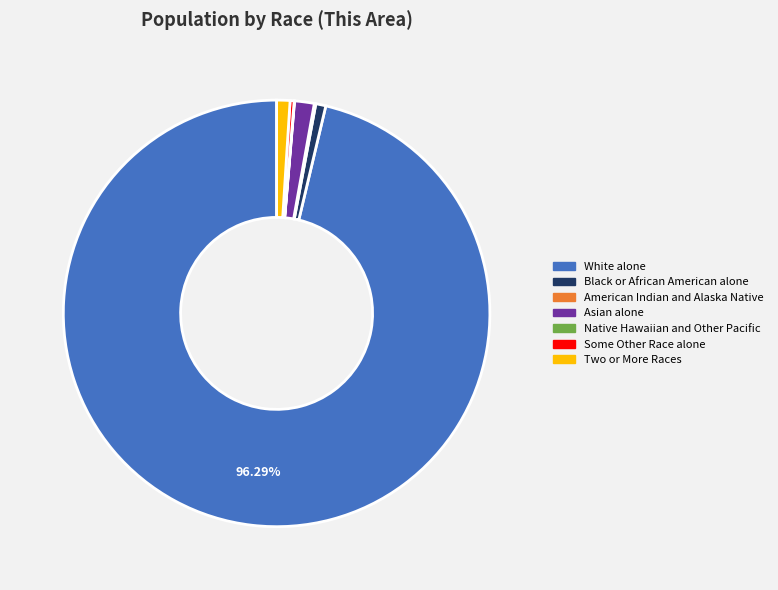

Which has a higher value, Some Other Race alone or White alone?

White alone